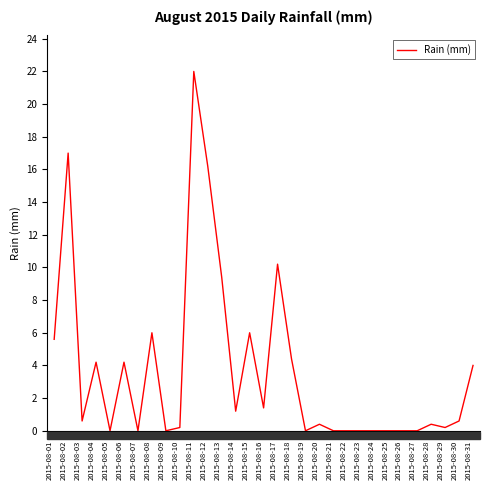

True or false: the data has more than 0 interior local peaks.

True